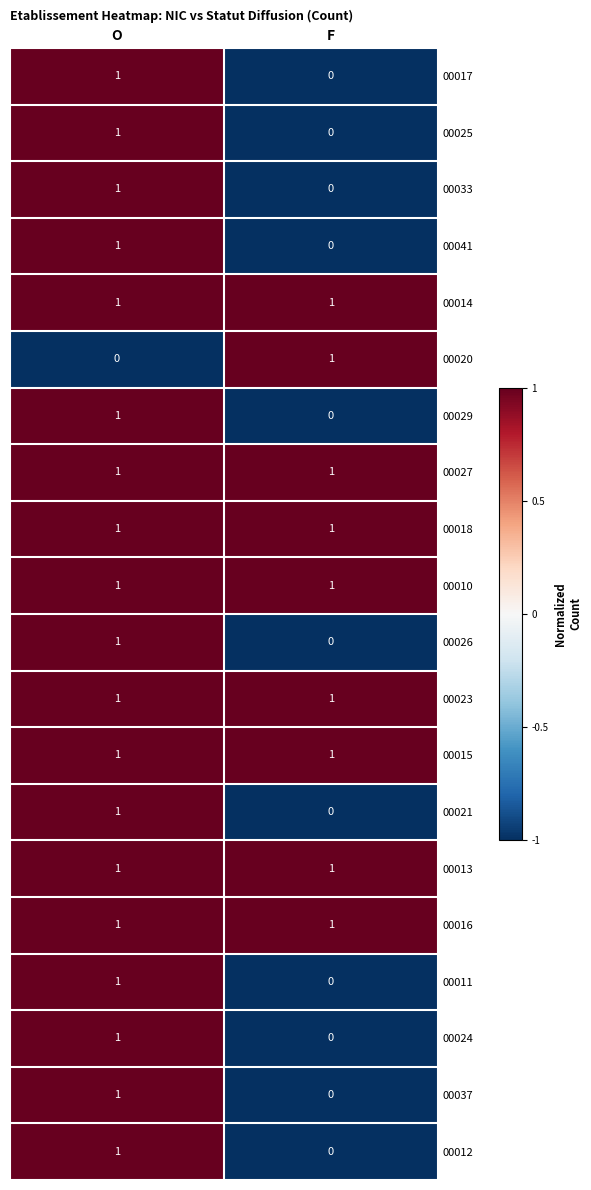

True or false: 00027 has a value of 2 at F.

False